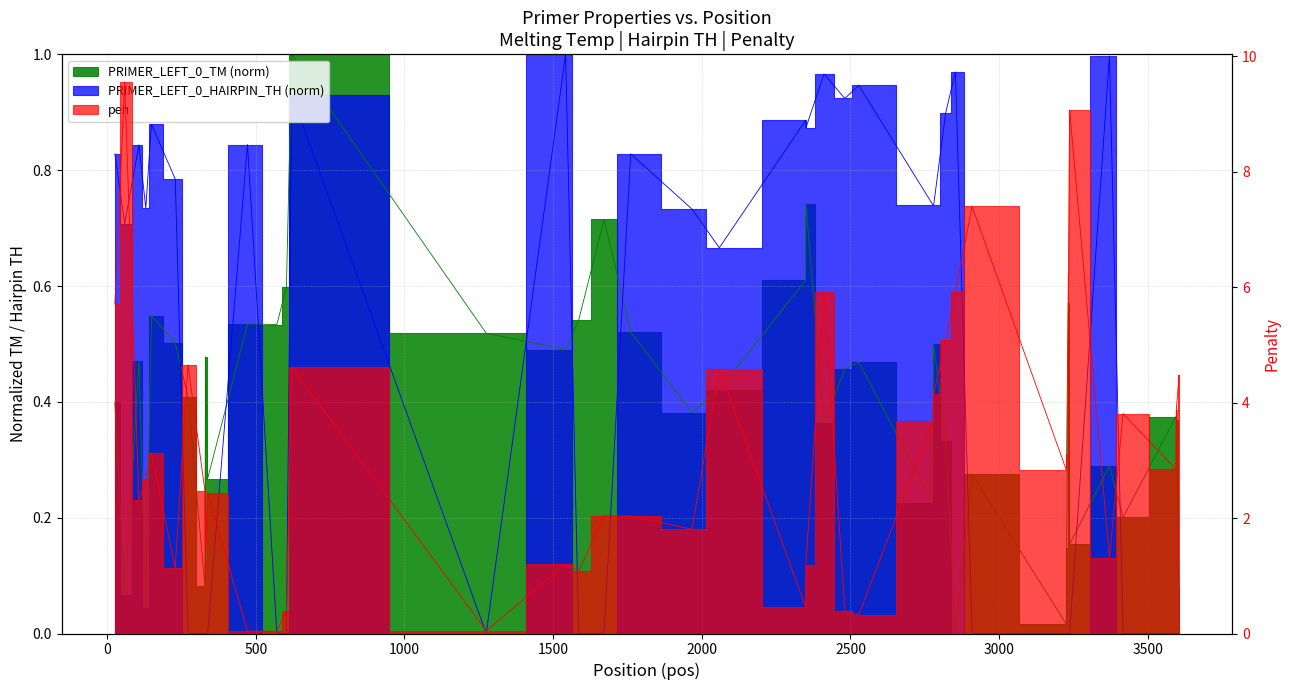

Reading left to right, transcribe all the data shown in this chart.

PRIMER_LEFT_0_TM: 26=0.4	59=0.1	107=0.5	130=0.0	149=0.5	229=0.5	272=0.4	329=0.1	331=0.5	338=0.3	472=0.5	571=0.5	603=0.6	621=1.0	1275=0.5	1542=0.5	1586=0.5	1671=0.7	1761=0.5	1967=0.4	2059=0.4	2349=0.6	2350=0.7	2411=0.4	2481=0.5	2528=0.5	2777=0.2	2780=0.5	2820=0.3	2853=0.0	2909=0.3	3226=0.0	3227=0.1	3233=0.6	3237=0.2	3371=0.3	3417=0.2	3594=0.4	3596=0.4	3605=0.1
pen: 26=5.7	59=9.6	107=2.3	130=2.7	149=3.1	229=1.1	272=4.7	329=2.5	331=1.3	338=2.4	472=0.0	571=0.0	603=0.4	621=4.6	1275=0.0	1542=1.2	1586=1.1	1671=2.0	1761=2.0	1967=1.8	2059=4.6	2349=0.5	2350=1.2	2411=5.9	2481=0.4	2528=0.3	2777=3.7	2780=4.2	2820=5.1	2853=5.9	2909=7.4	3226=2.8	3227=3.1	3233=6.2	3237=9.1	3371=1.3	3417=3.8	3594=2.8	3596=3.9	3605=4.5
PRIMER_LEFT_0_HAIRPIN_TH: 26=0.8	59=0.7	107=0.8	130=0.7	149=0.9	229=0.8	272=0.0	329=0.0	331=0.0	338=0.0	472=0.8	571=0.0	603=0.0	621=0.9	1275=0.0	1542=1.0	1586=0.0	1671=0.0	1761=0.8	1967=0.7	2059=0.7	2349=0.9	2350=0.9	2411=1.0	2481=0.9	2528=0.9	2777=0.7	2780=0.7	2820=0.9	2853=1.0	2909=0.0	3226=0.0	3227=0.0	3233=0.0	3237=0.0	3371=1.0	3417=0.0	3594=0.0	3596=0.0	3605=0.0